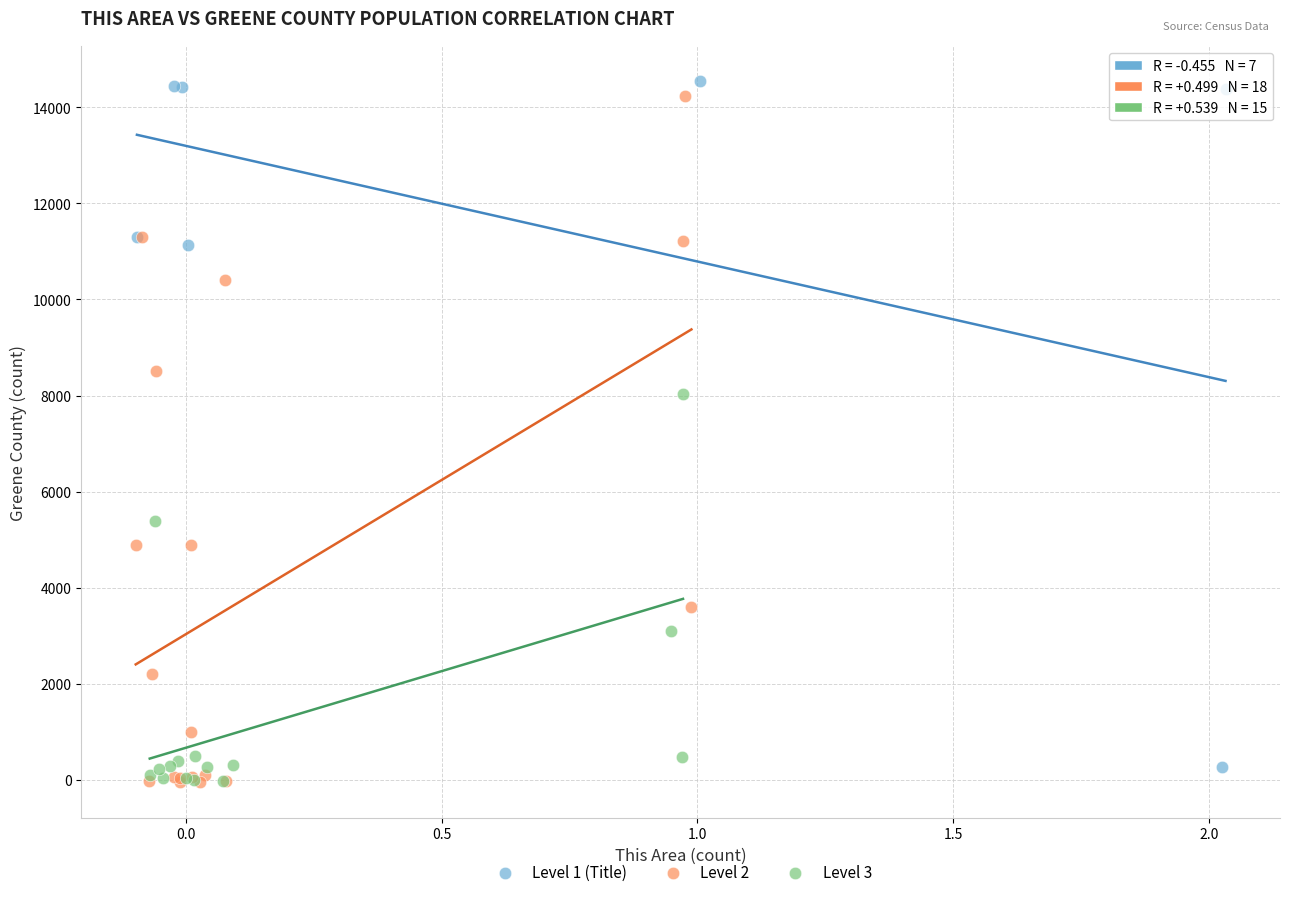

What are all the series names shown in the legend?

Level 1 (Title), Level 2, Level 3